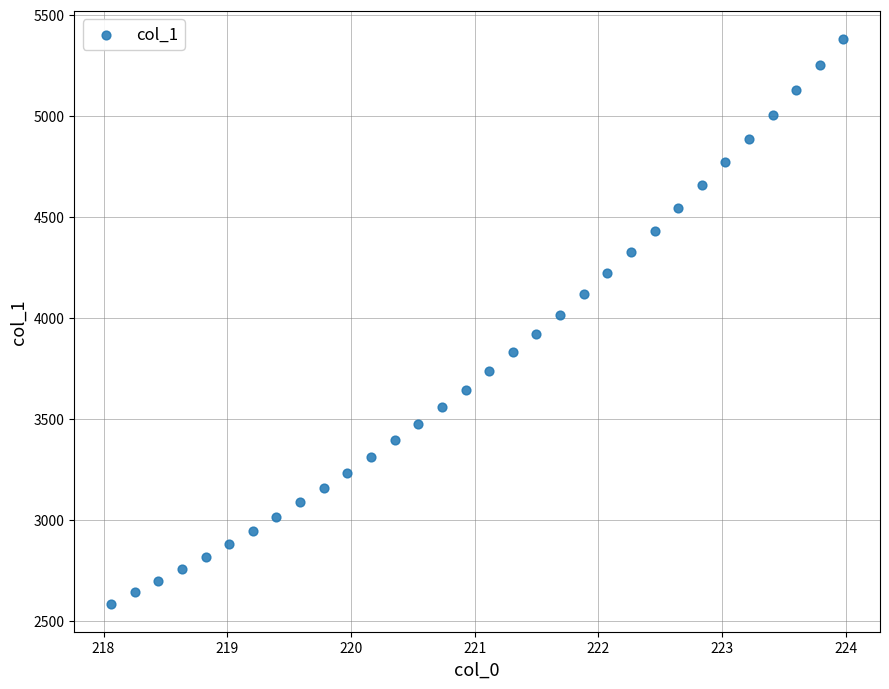

What is the range of Y values (max minus min)?

2792.3